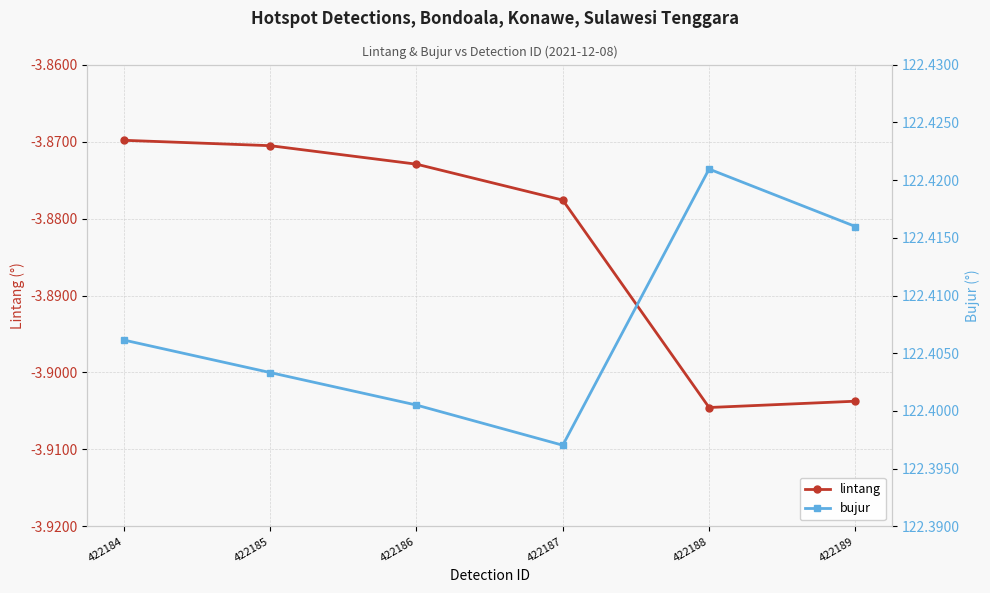

At 422186, list the series in order from smallest to largest.

lintang, bujur